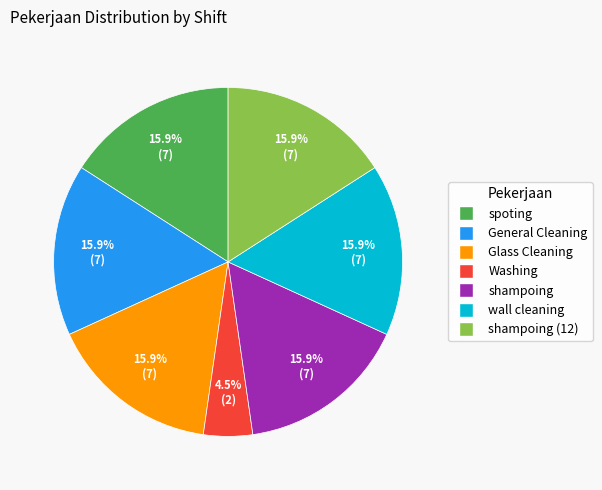

Does any single category account for the majority?

No